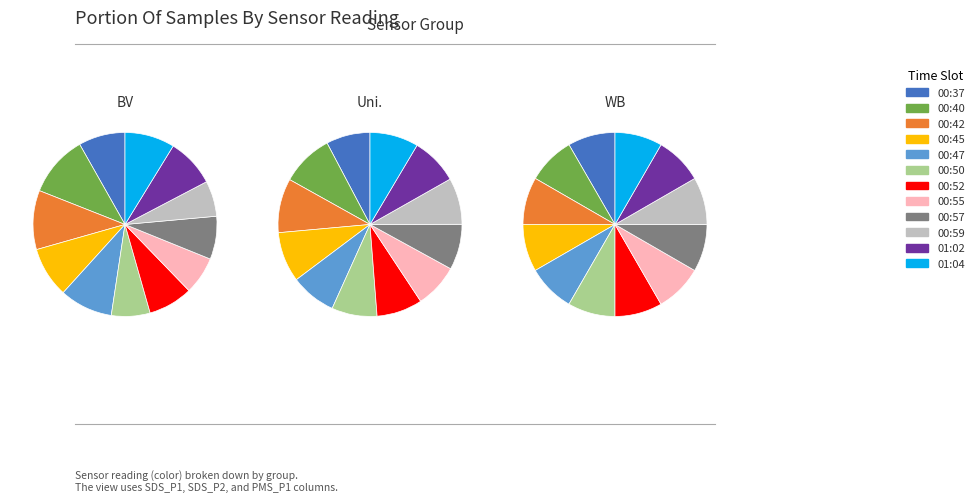

What is the largest slice in the pie chart?

00:37